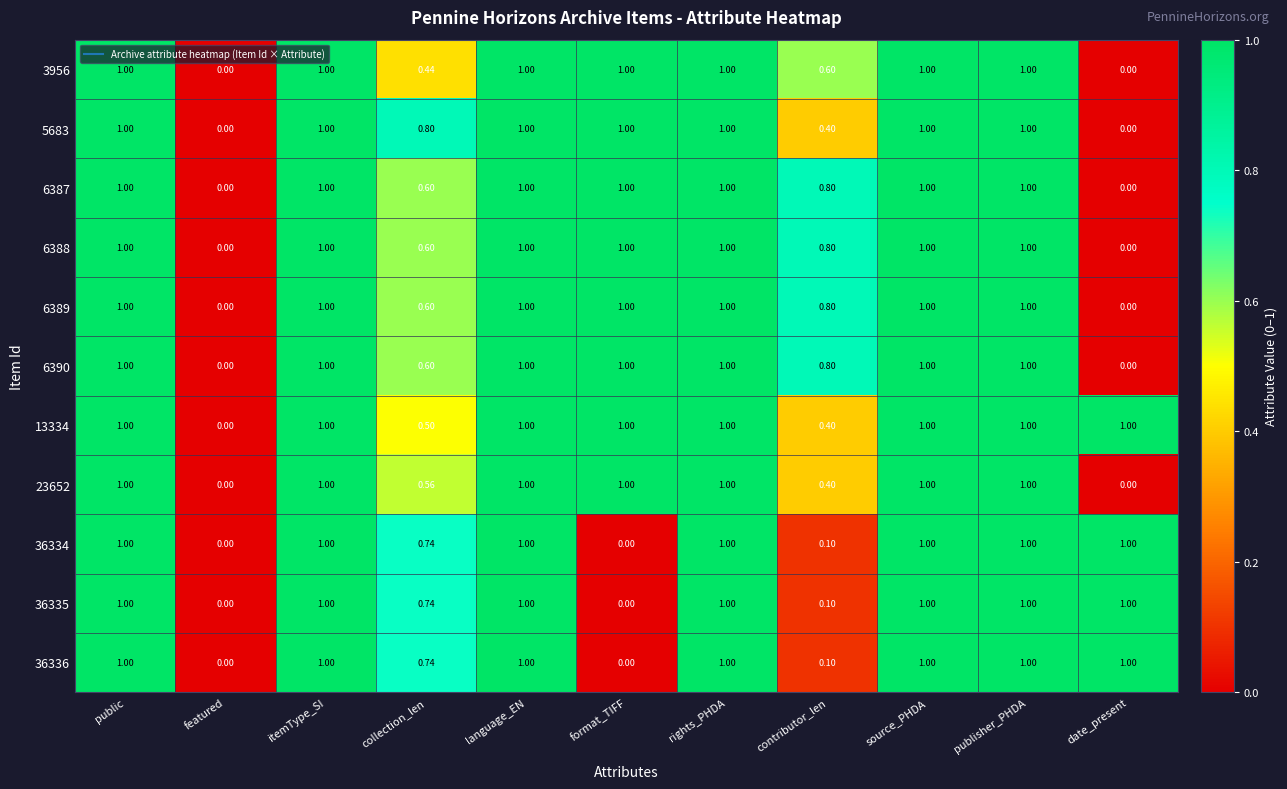

Is the value of 6388 at collection_len greater than the value of 6387 at source_PHDA?

No